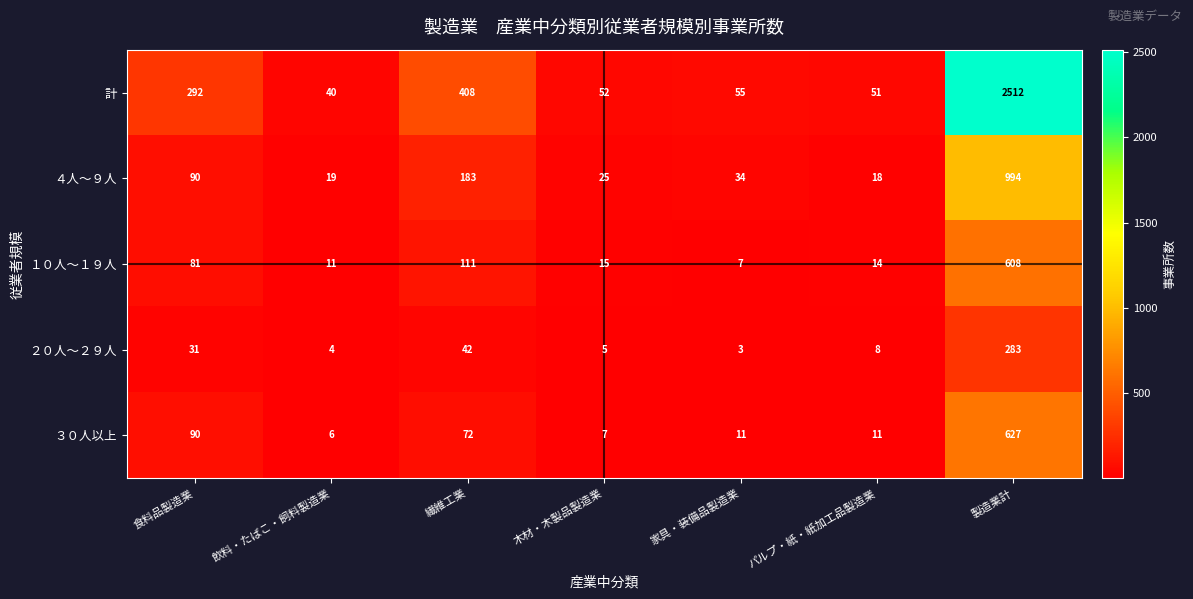

What is the difference between the ４人～９人 values at 繊維工業 and 木材・木製品製造業?

158